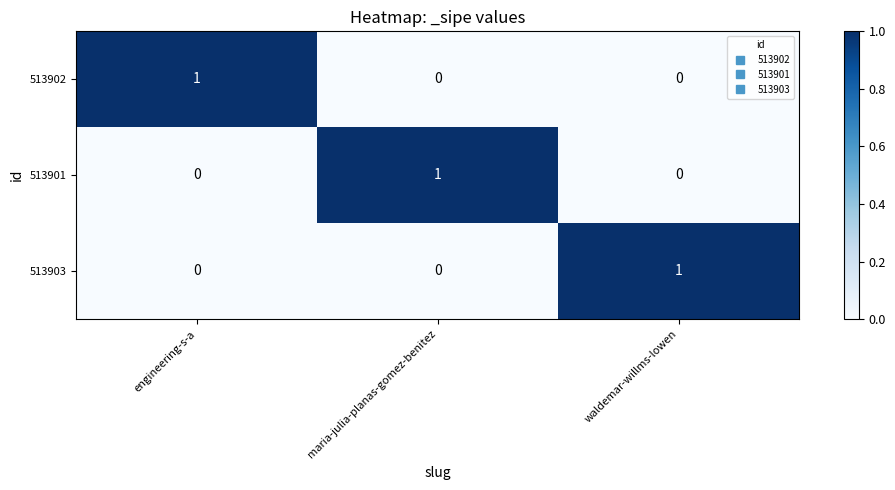

Which category has the highest value in the 513901 series?

maria-julia-planas-gomez-benitez